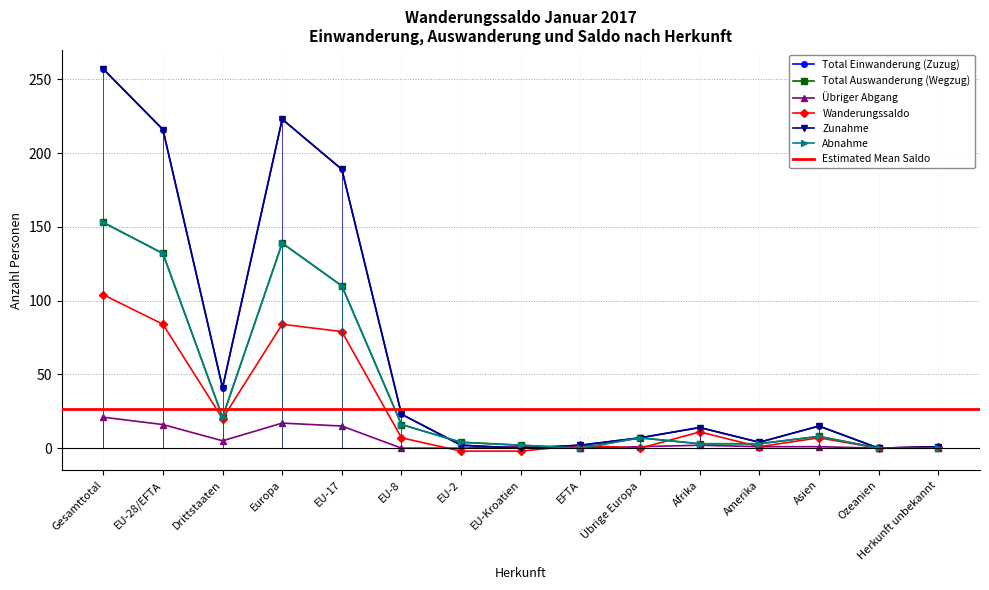

Between Gesamttotal and Amerika, which series saw the biggest shift?

Total Einwanderung (Zuzug)